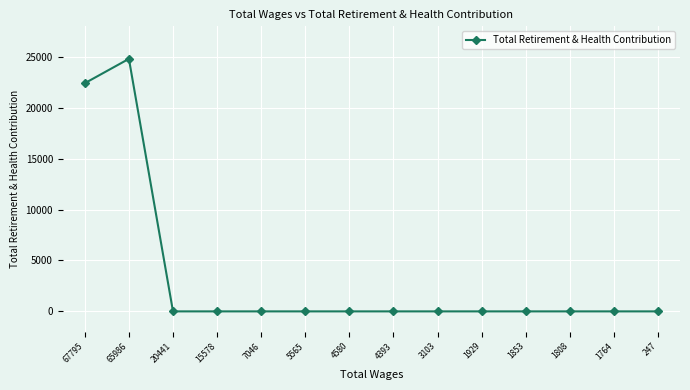

Reading left to right, list all the values displayed in this chart.

67795=22414	65986=24807	20441=0	15578=0	7046=0	5565=0	4580=0	4393=0	3103=0	1929=0	1853=0	1808=0	1764=0	247=0